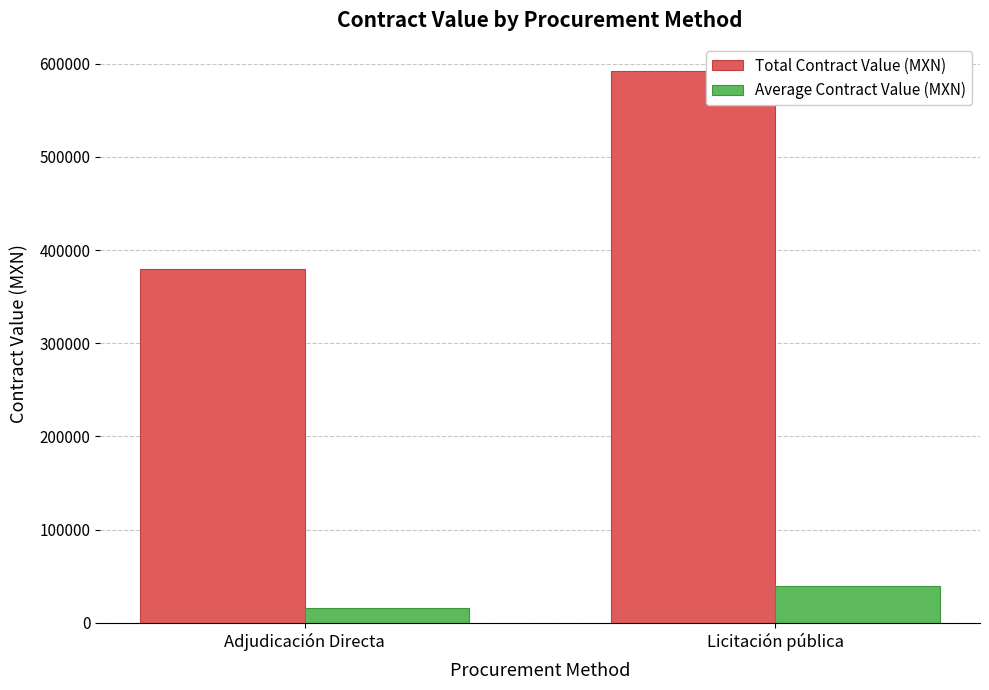

What is the difference between the highest and lowest values at Adjudicación Directa?

363611.9